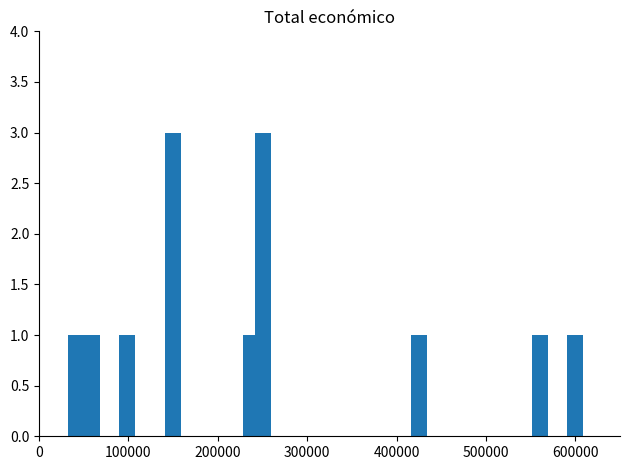

What is the value of the 5th bar from the left?

1